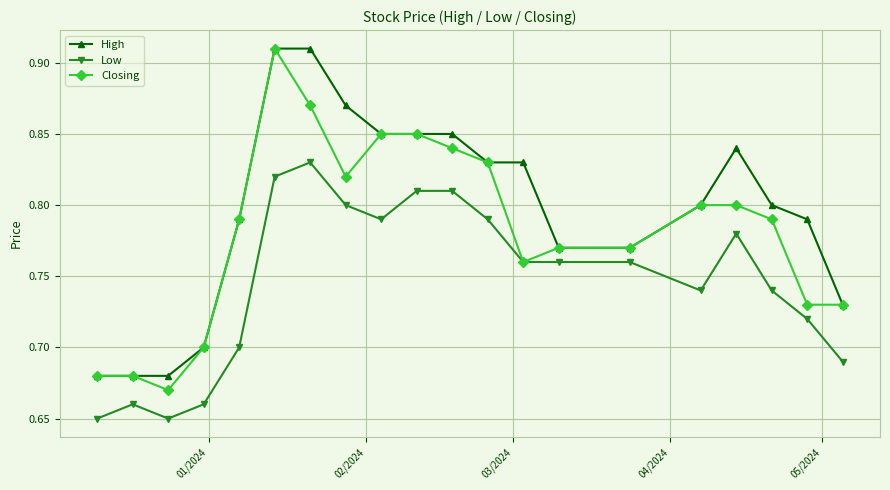

True or false: High has more than 0 points higher than both neighbors.

True